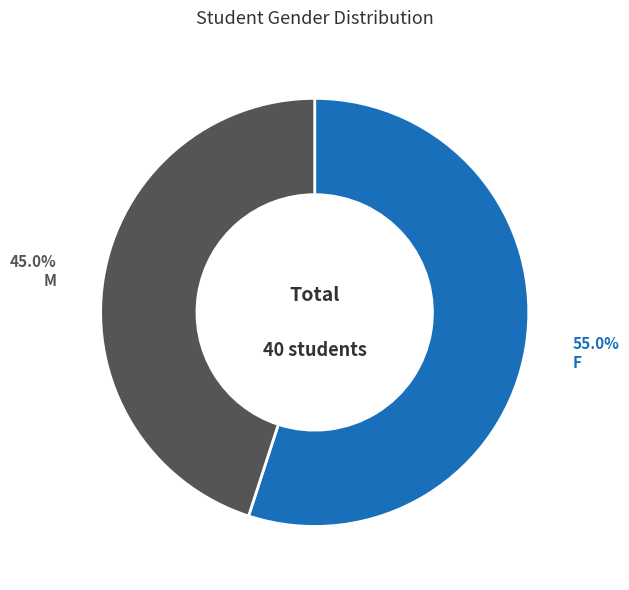

Count the number of slices in the pie.

2